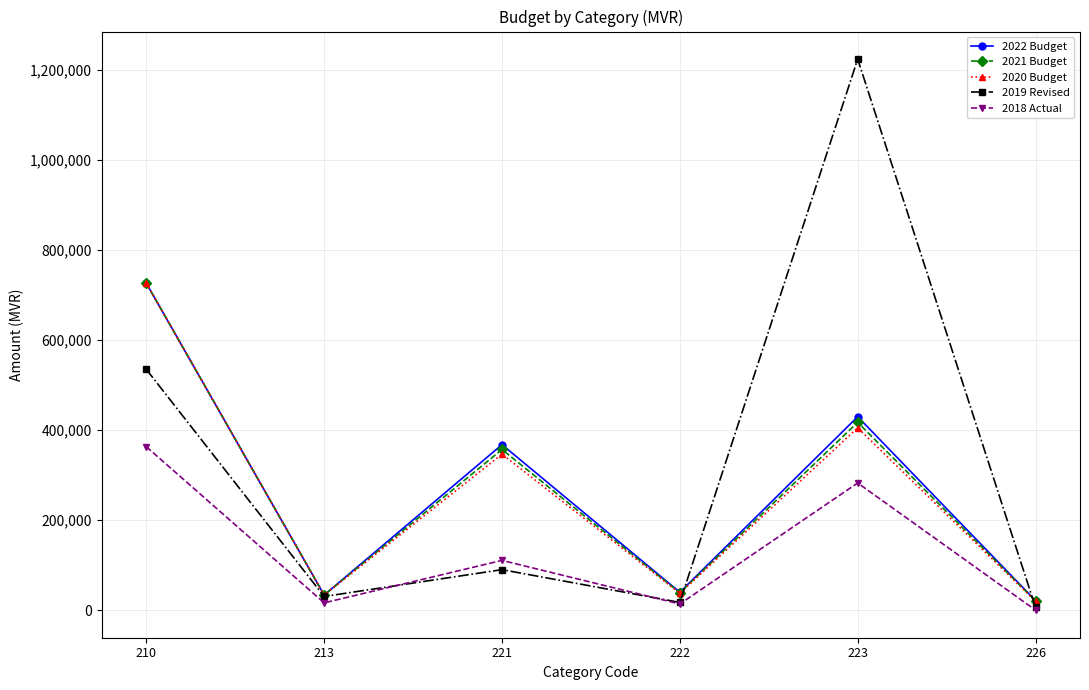

True or false: 2018 Actual has more than 2 interior local peaks.

False